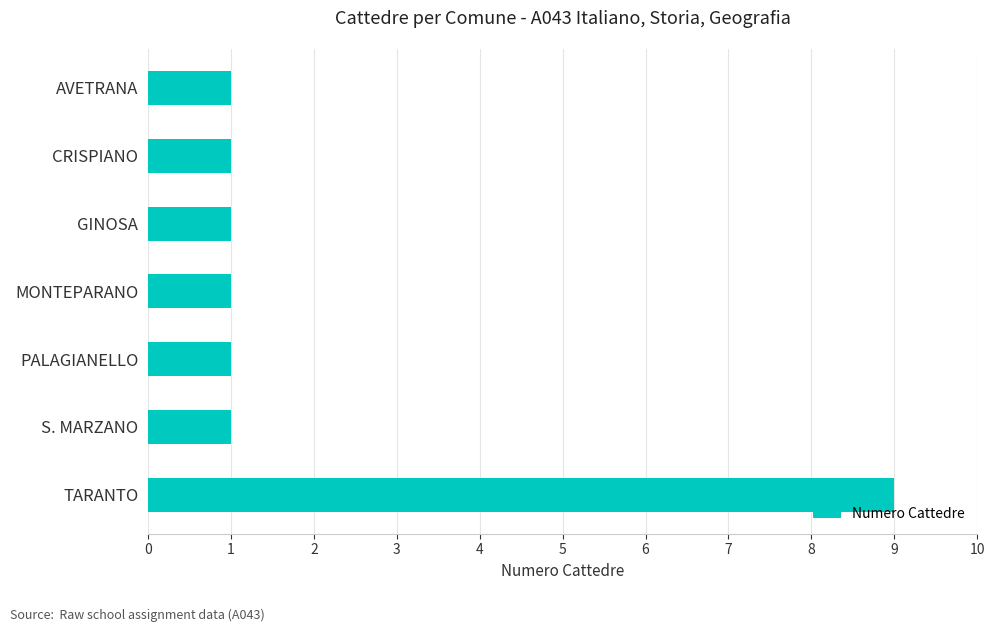

What is the change in value from TARANTO to CRISPIANO?

-8